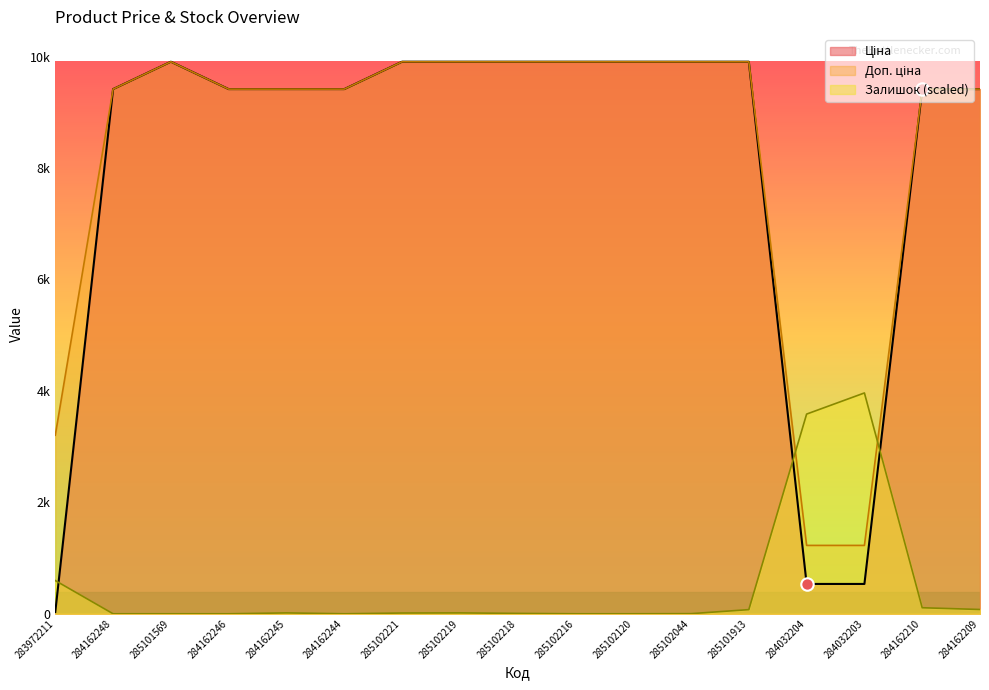

Which series has the widest spread of Y values?

Ціна